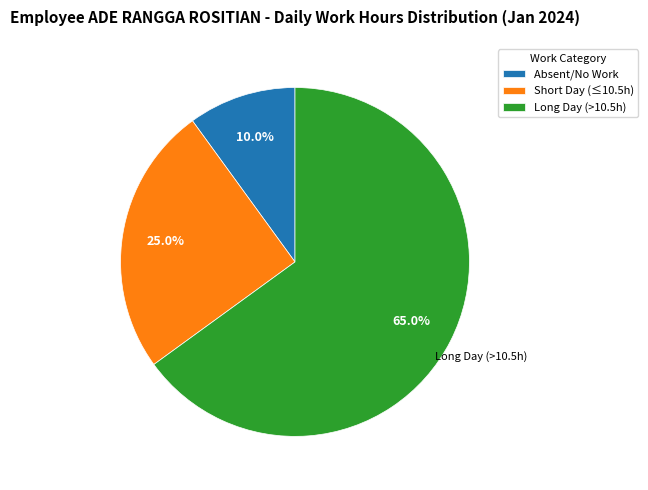

Rank the categories by value from highest to lowest.

Long Day (>10.5h), Short Day (≤10.5h), Absent/No Work